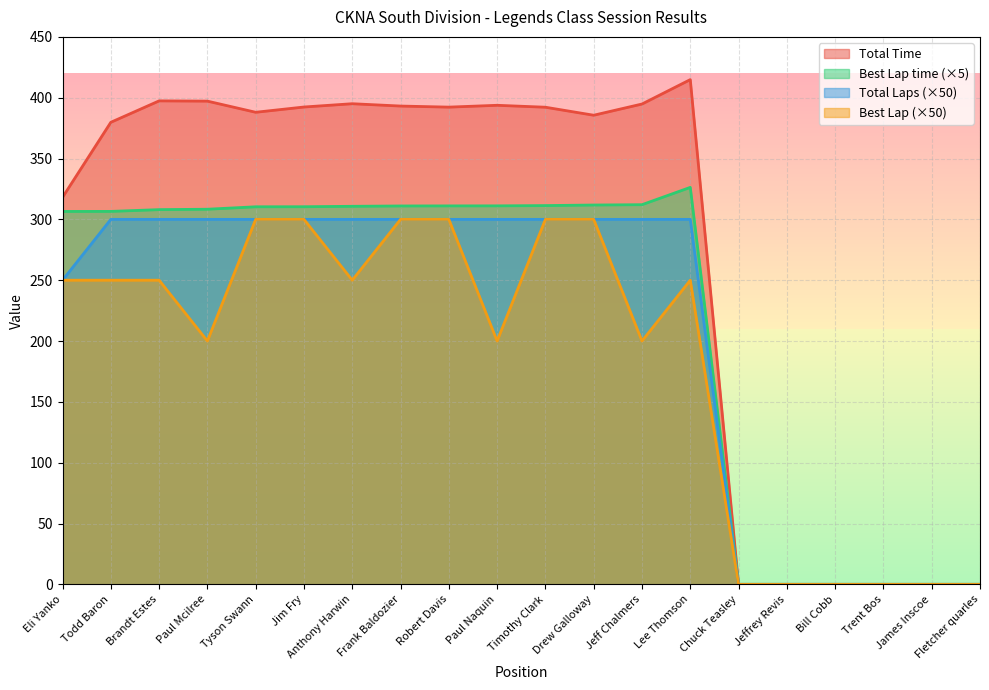

Reading left to right, extract all data points from this chart.

Total Time: Eli Yanko=318.1	Todd Baron=379.8	Brandt Estes=397.4	Paul Mcilree=397.2	Tyson Swann=388.0	Jim Fry=392.4	Anthony Harwin=395.1	Frank Baldozier=393.1	Robert Davis=392.3	Paul Naquin=393.8	Timothy Clark=392.2	Drew Galloway=385.6	Jeff Chalmers=394.8	Lee Thomson=414.9	Chuck Teasley=0.0	Jeffrey Revis=0.0	Bill Cobb=0.0	Trent Bos=0.0	James Inscoe=0.0	Fletcher quarles=0.0
Best Lap time: Eli Yanko=306.5	Todd Baron=306.6	Brandt Estes=308.0	Paul Mcilree=308.3	Tyson Swann=310.4	Jim Fry=310.4	Anthony Harwin=310.8	Frank Baldozier=311.0	Robert Davis=311.1	Paul Naquin=311.1	Timothy Clark=311.3	Drew Galloway=311.8	Jeff Chalmers=312.1	Lee Thomson=326.3	Chuck Teasley=0.0	Jeffrey Revis=0.0	Bill Cobb=0.0	Trent Bos=0.0	James Inscoe=0.0	Fletcher quarles=0.0
Total Laps: Eli Yanko=250.0	Todd Baron=300.0	Brandt Estes=300.0	Paul Mcilree=300.0	Tyson Swann=300.0	Jim Fry=300.0	Anthony Harwin=300.0	Frank Baldozier=300.0	Robert Davis=300.0	Paul Naquin=300.0	Timothy Clark=300.0	Drew Galloway=300.0	Jeff Chalmers=300.0	Lee Thomson=300.0	Chuck Teasley=0.0	Jeffrey Revis=0.0	Bill Cobb=0.0	Trent Bos=0.0	James Inscoe=0.0	Fletcher quarles=0.0
Best Lap: Eli Yanko=250.0	Todd Baron=250.0	Brandt Estes=250.0	Paul Mcilree=200.0	Tyson Swann=300.0	Jim Fry=300.0	Anthony Harwin=250.0	Frank Baldozier=300.0	Robert Davis=300.0	Paul Naquin=200.0	Timothy Clark=300.0	Drew Galloway=300.0	Jeff Chalmers=200.0	Lee Thomson=250.0	Chuck Teasley=0.0	Jeffrey Revis=0.0	Bill Cobb=0.0	Trent Bos=0.0	James Inscoe=0.0	Fletcher quarles=0.0